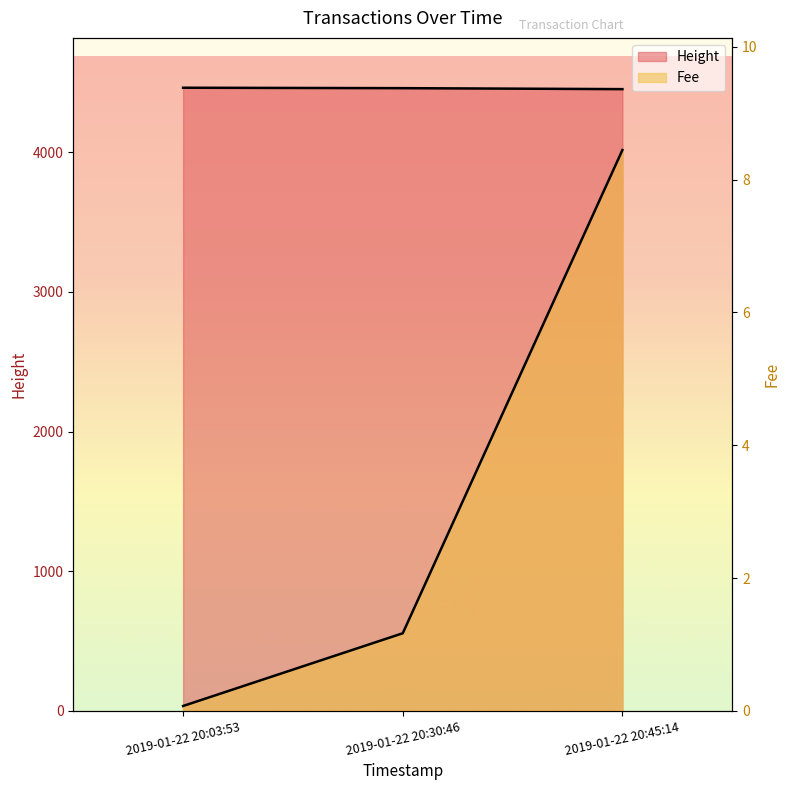

At 2019-01-22 20:45:14, list the series in order from smallest to largest.

Fee, Height